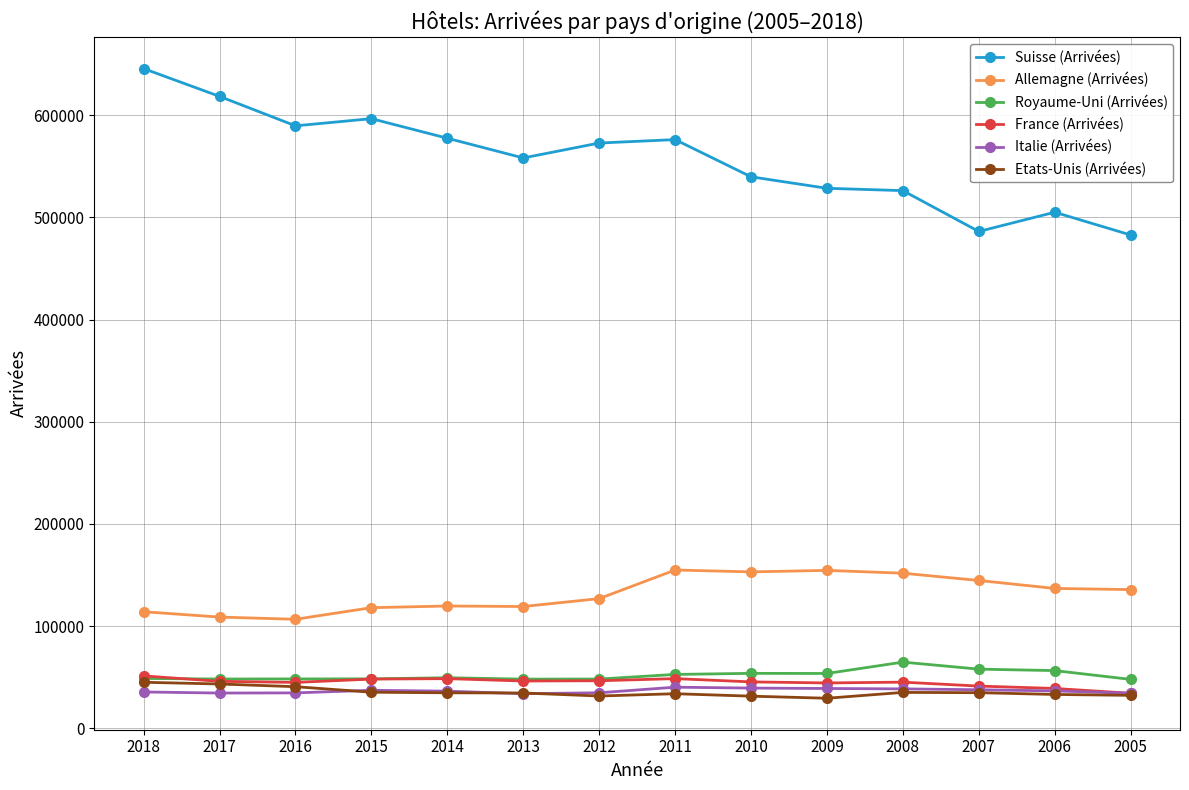

At how many categories does at least one series exceed 301724?

14